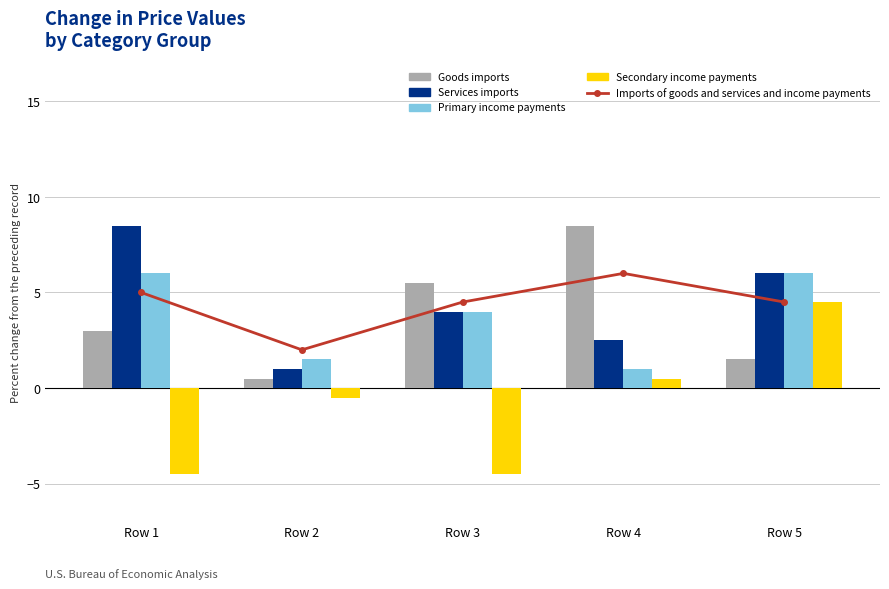

How many series are shown in this chart?

5